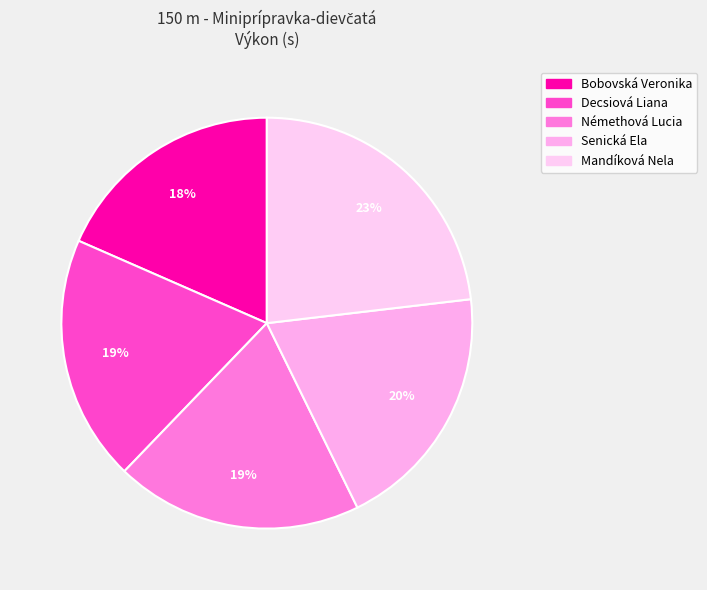

The Senická Ela slice represents 11% of the pie. True or false?

False